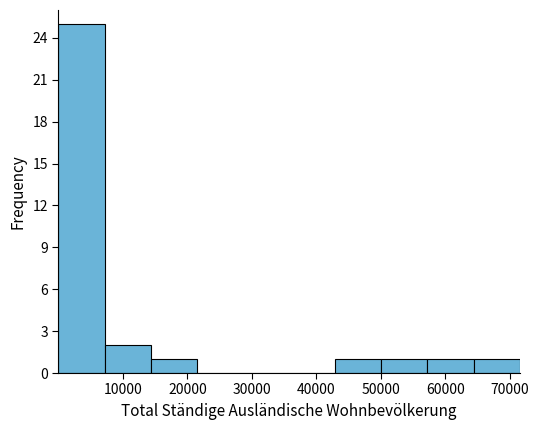

Over which range of the x-axis is the bar tallest?

0 to 7000